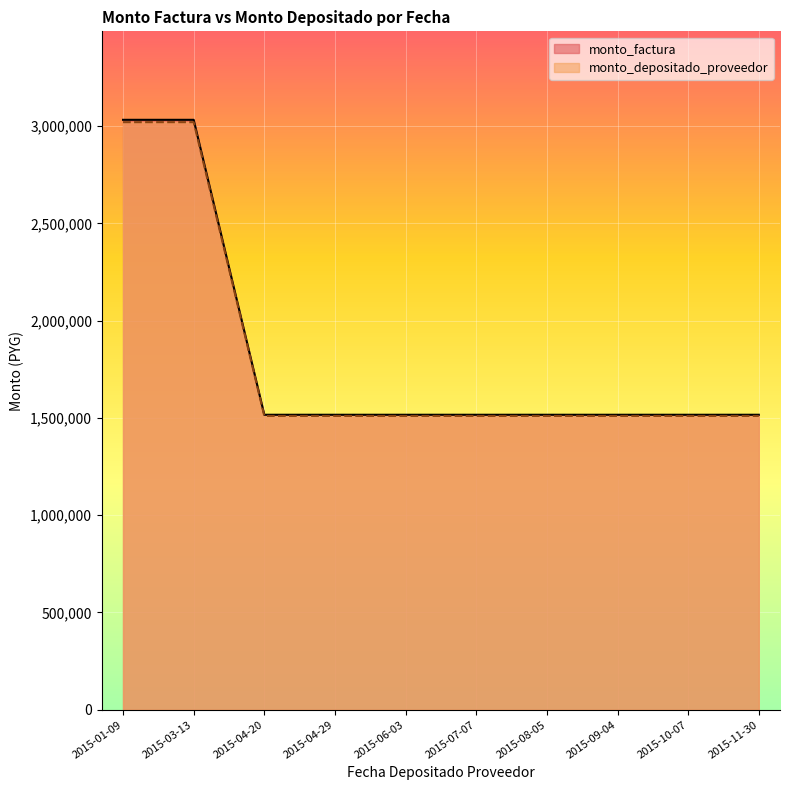

At which category is the sum across all series the highest?

2015-01-09